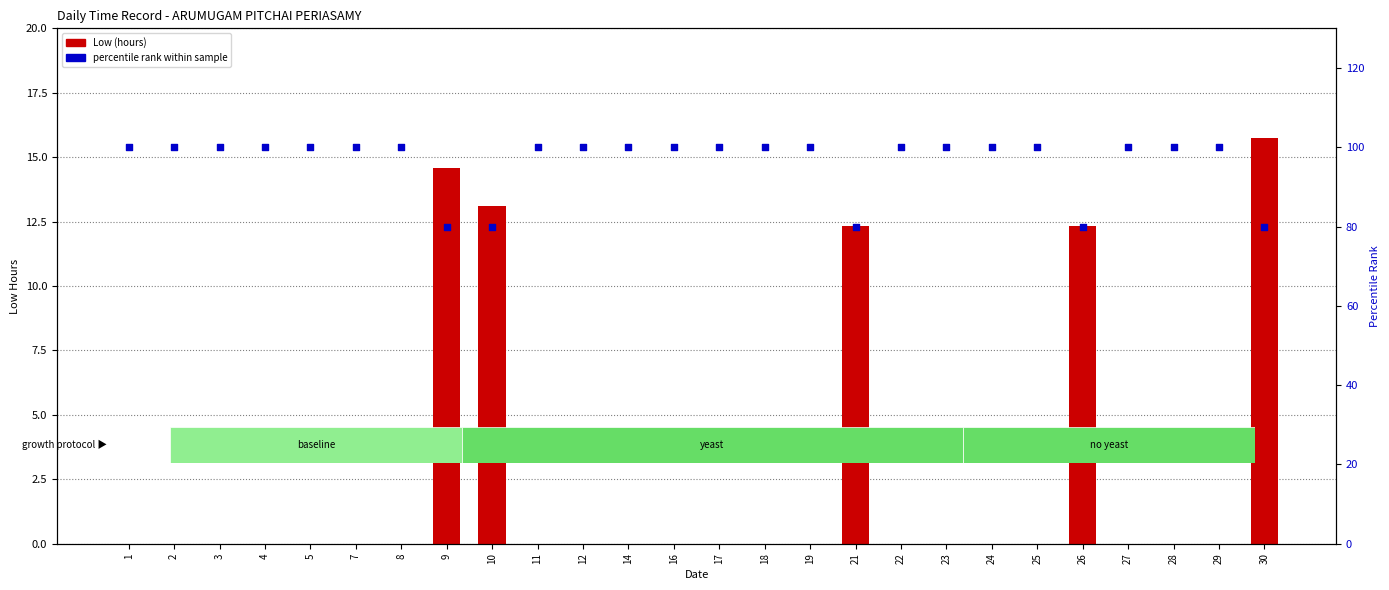

What are all the series names shown in the legend?

Low (hours), percentile rank